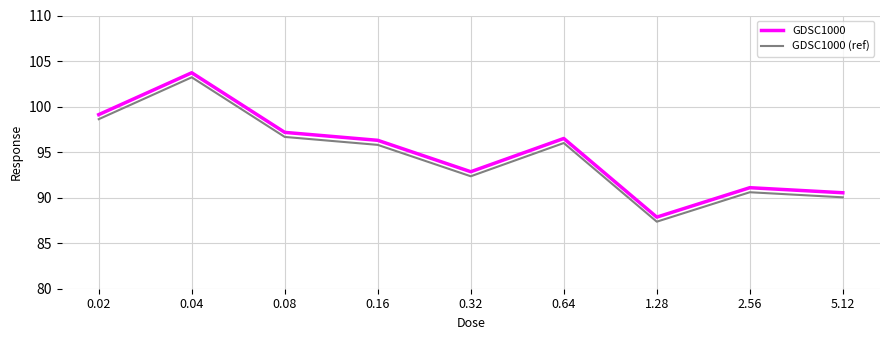

How many categories are shown in the chart?

9